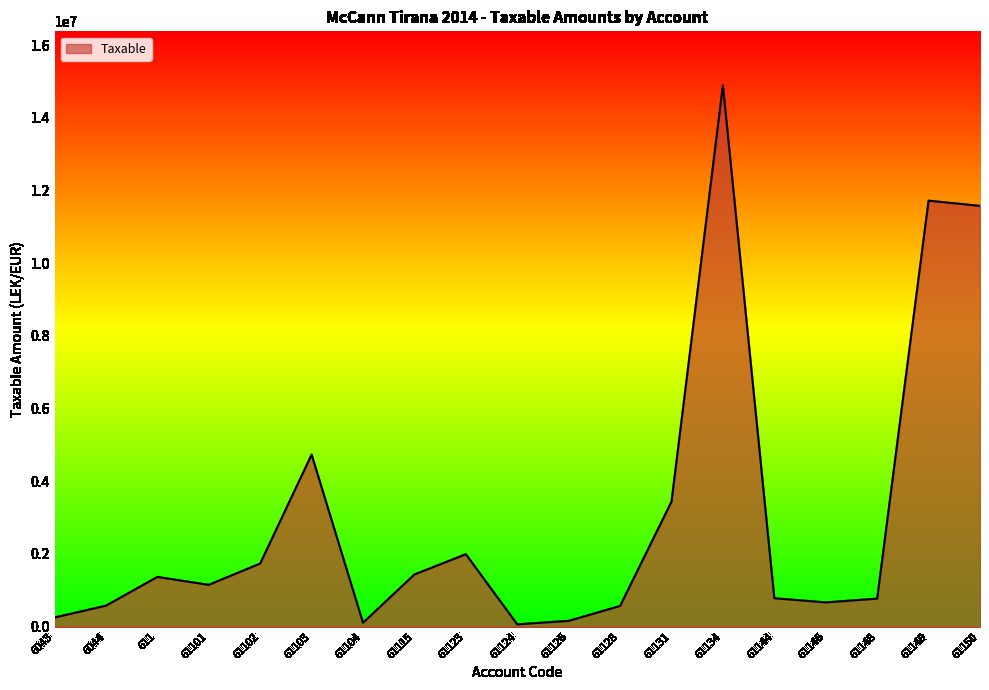

What is the change in value from 6044 to 61101?

+573746.8